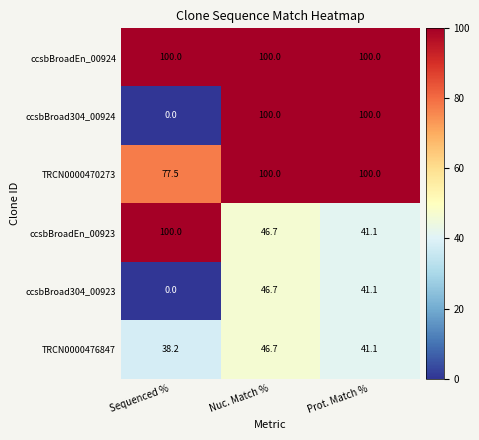

At which category is the sum across all series the highest?

Nuc. Match %